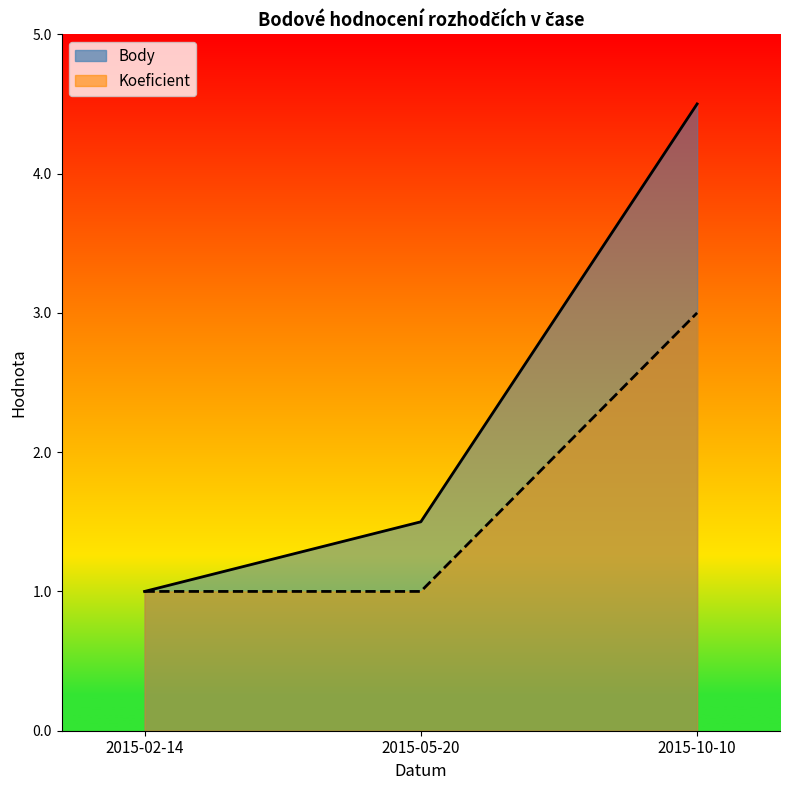

How many values in the Body series exceed 1?

2